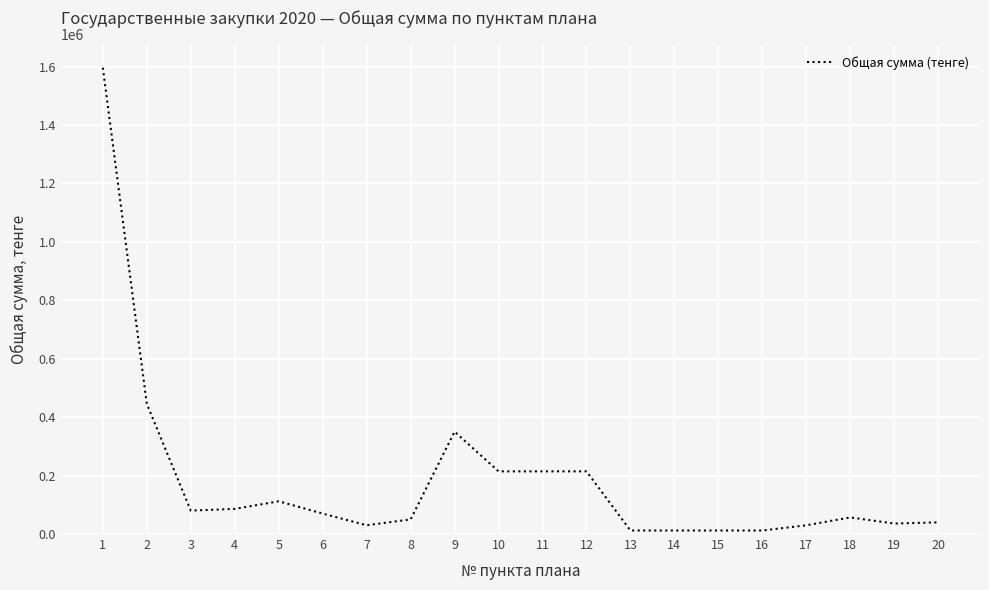

Between 15 and 19, which is larger?

19